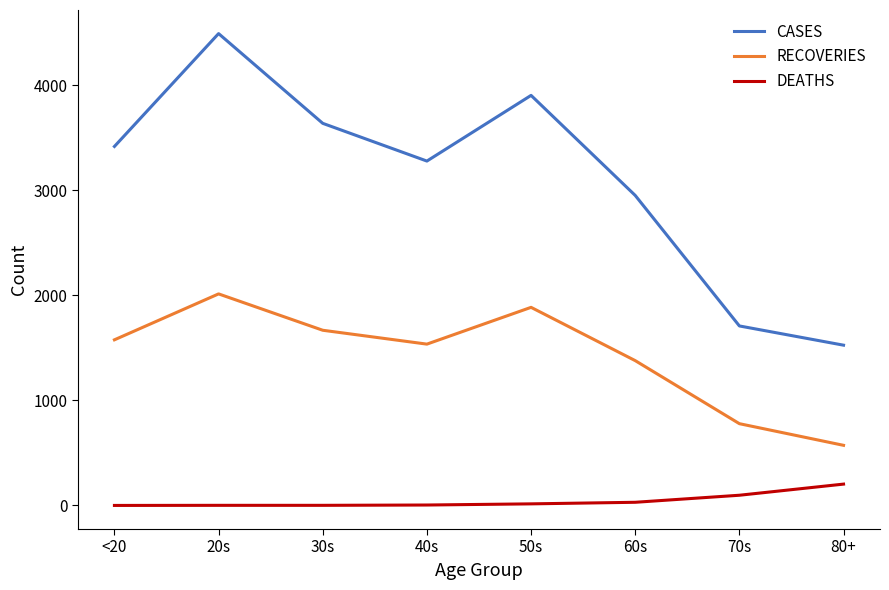

The DEATHS series shows 15 at 50s. True or false?

True